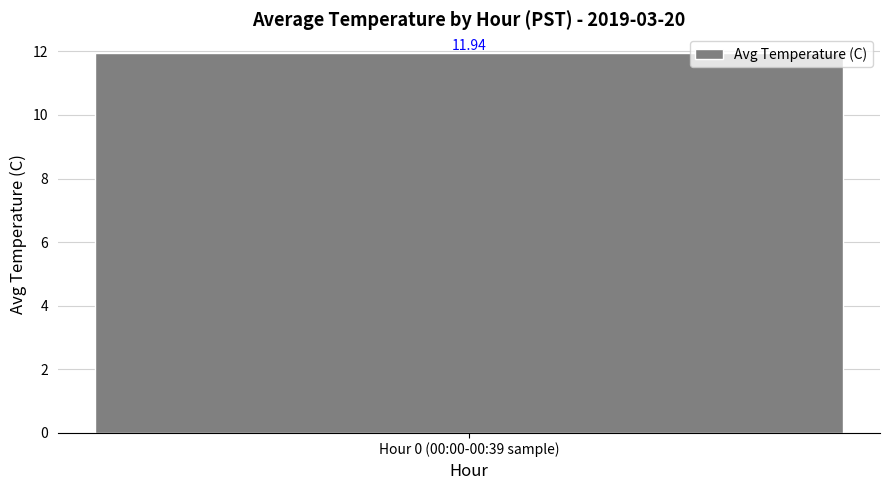

Are the bars horizontal?

No